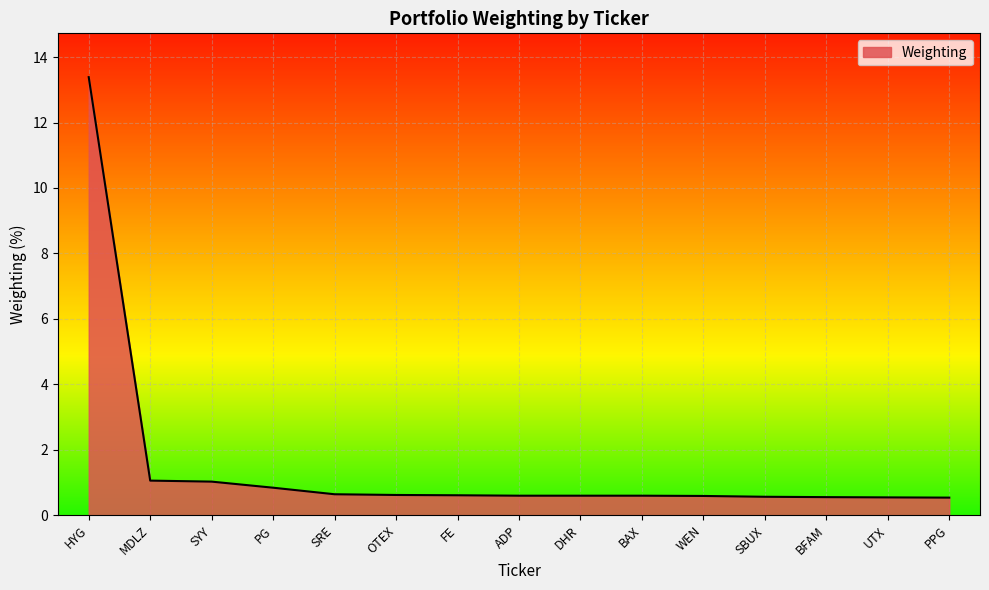

What is the sum of all values?

22.7